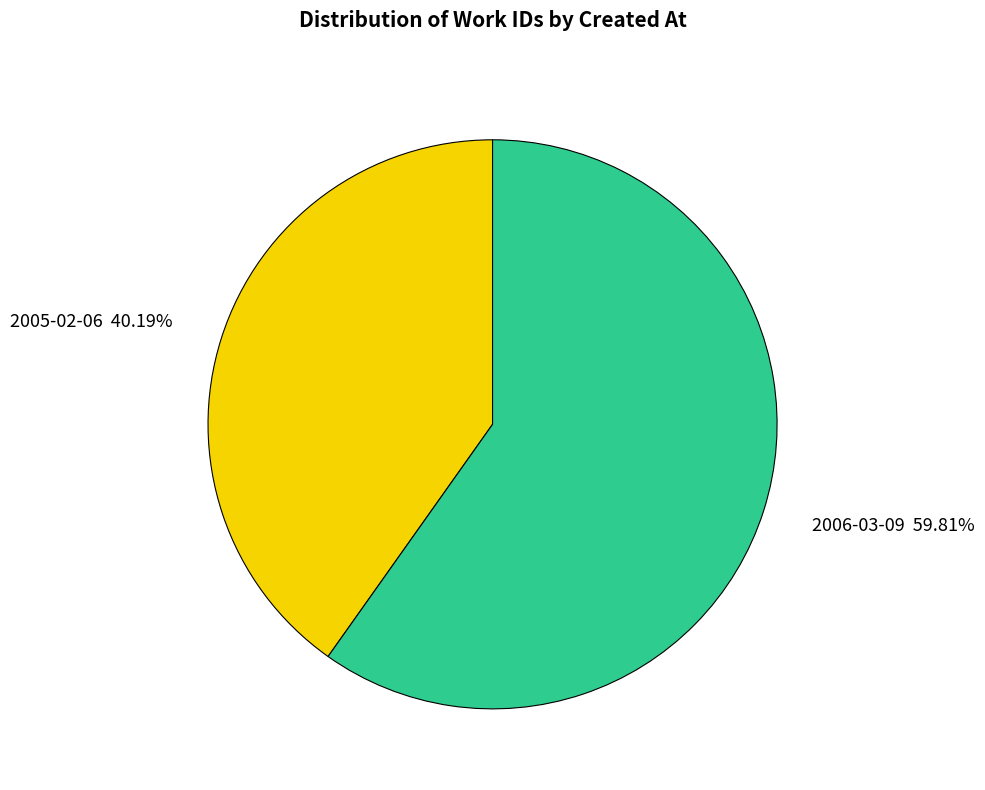

Is there a majority slice in this chart?

Yes